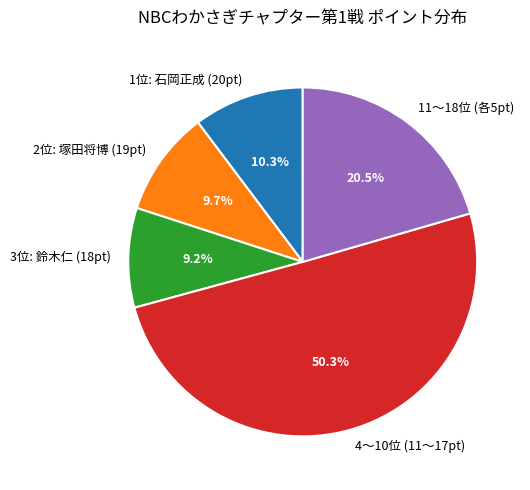

Count the number of slices in the pie.

5